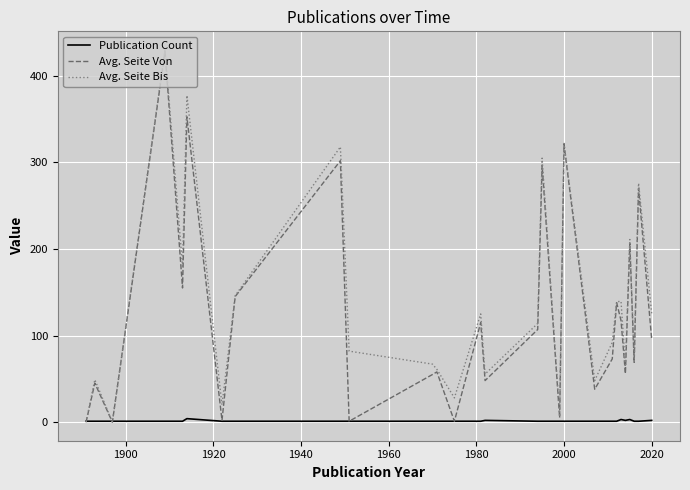

What is the maximum value shown in the chart?

430.0